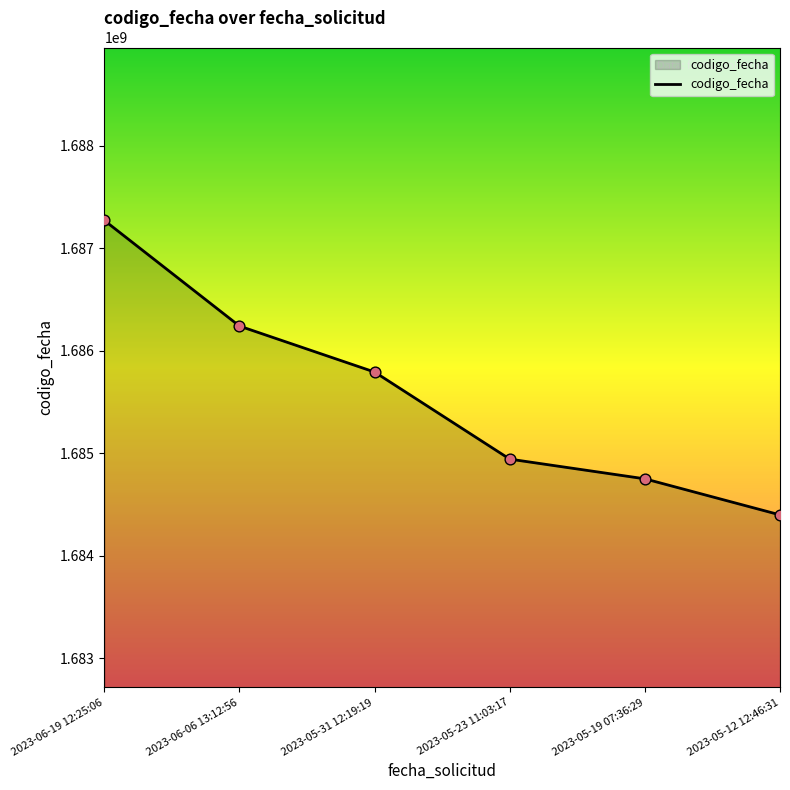

What is the change in value from 2023-06-06 13:12:56 to 2023-05-23 11:03:17?

-1298278